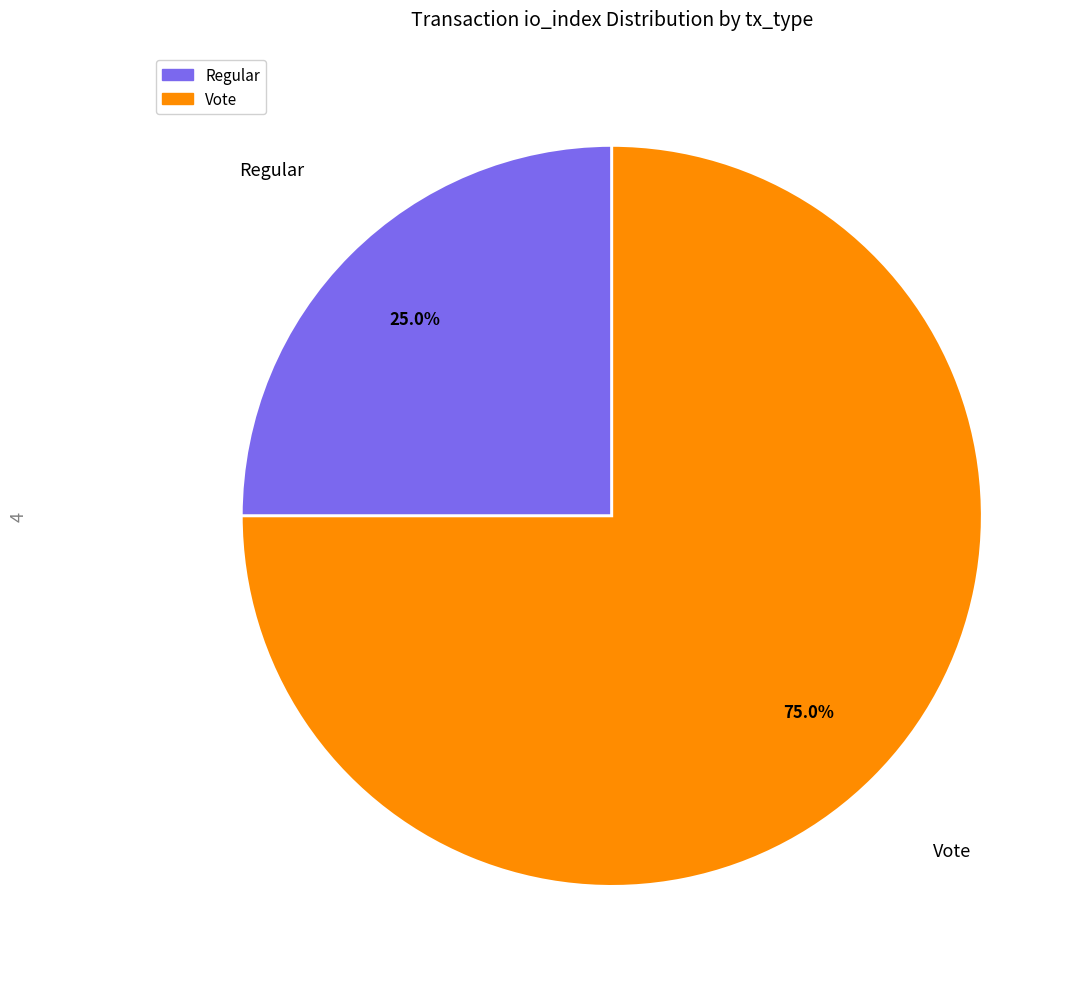

Which category accounts for the majority?

Vote